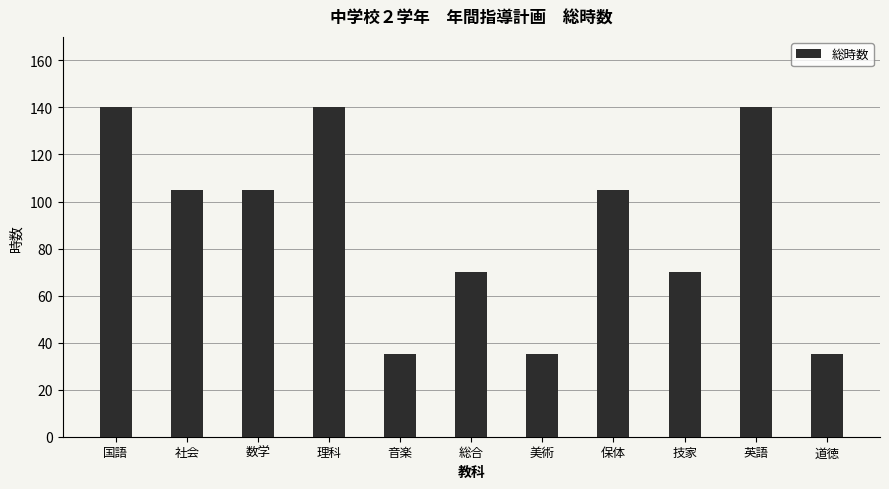

What is the smallest value displayed?

35